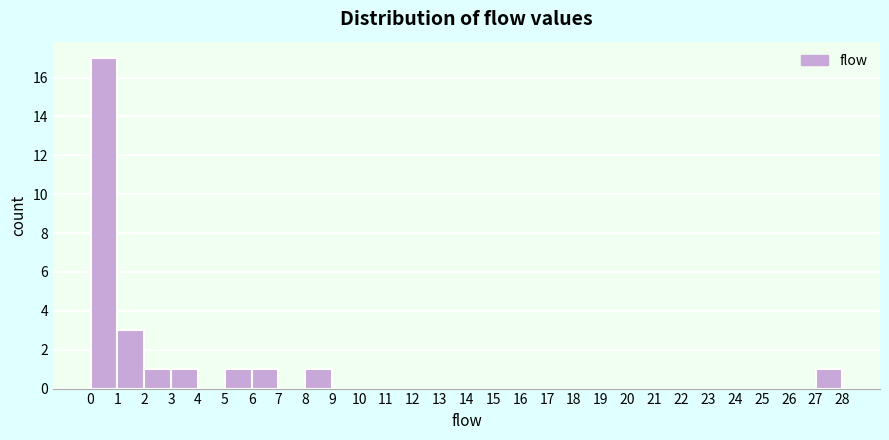

Which range on the x-axis has the tallest bar?

0 to 1